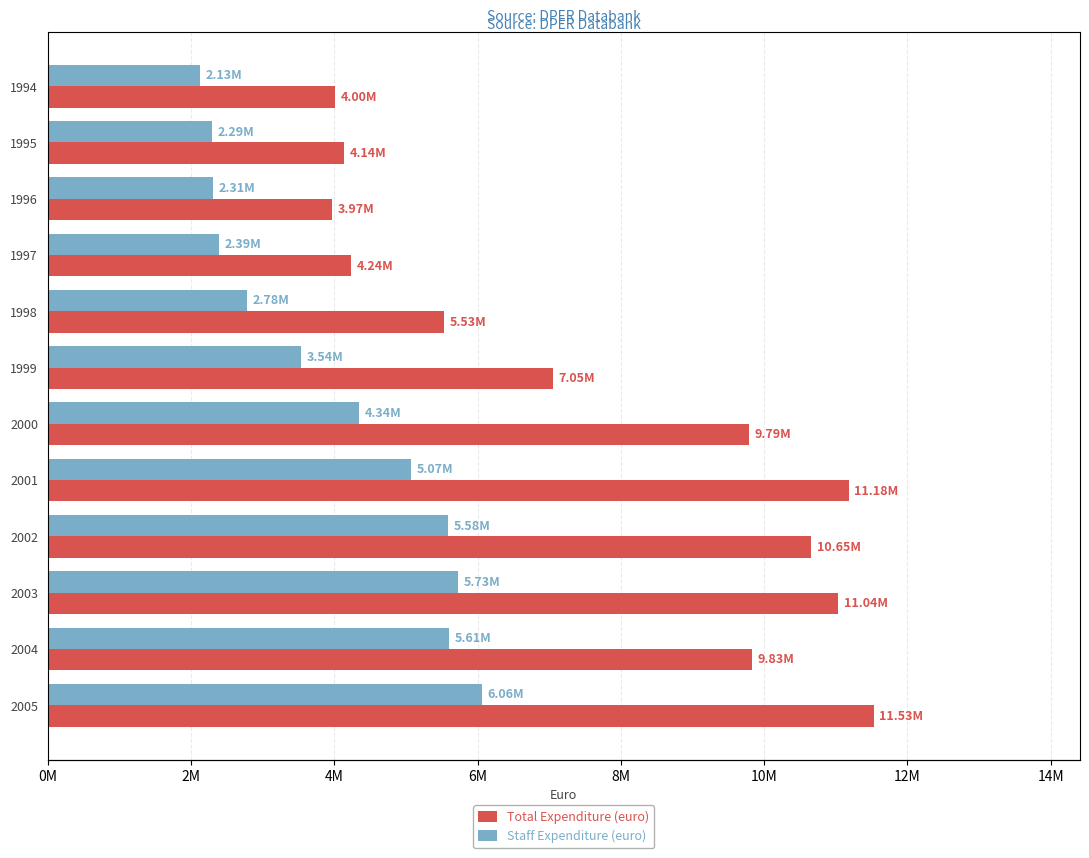

Reading right to left, what are all the values shown in this chart?

Total Expenditure (euro): 11527000	9829000	11035000	10652000	11180000	9792000	7051000	5533000	4235000	3969000	4137000	4005000
Staff Expenditure (euro): 6057000	5608000	5733000	5582000	5068000	4344000	3541000	2779000	2393000	2305000	2287000	2128000